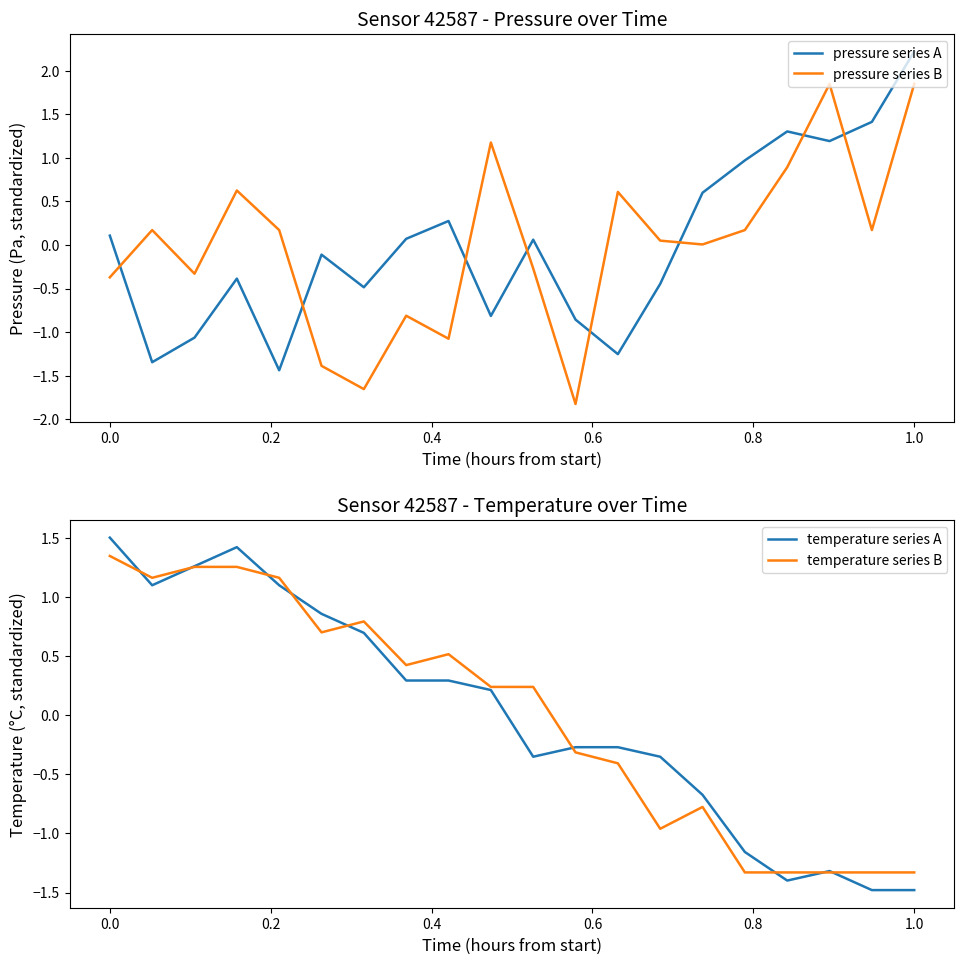

What are all the series names shown in the legend?

pressure series A, pressure series B, temperature series A, temperature series B